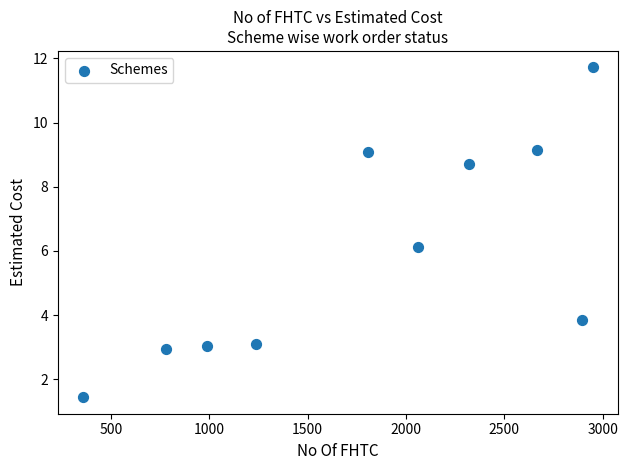

What is the average Y value?

5.9